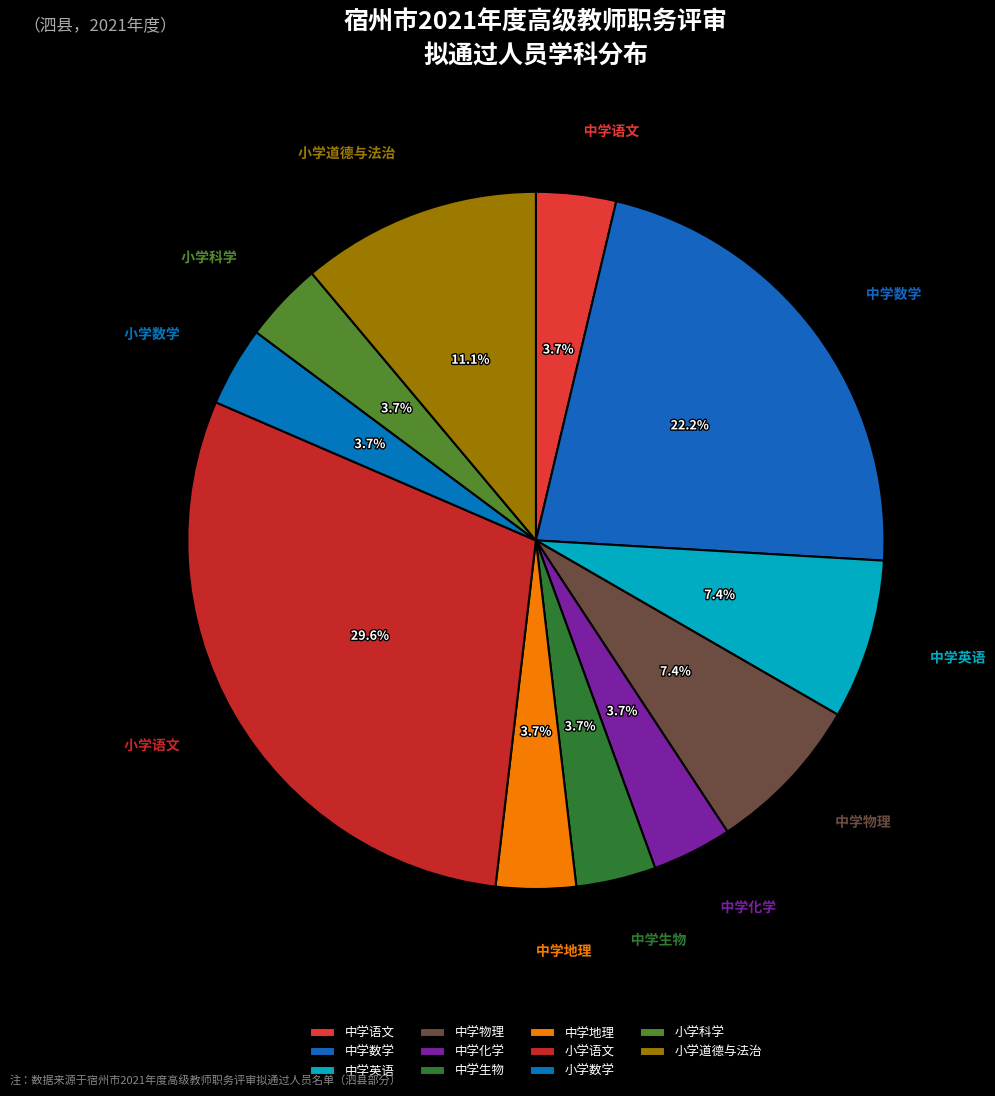

To the nearest percent, what is the combined percentage of 小学数学 and 小学科学?

7%